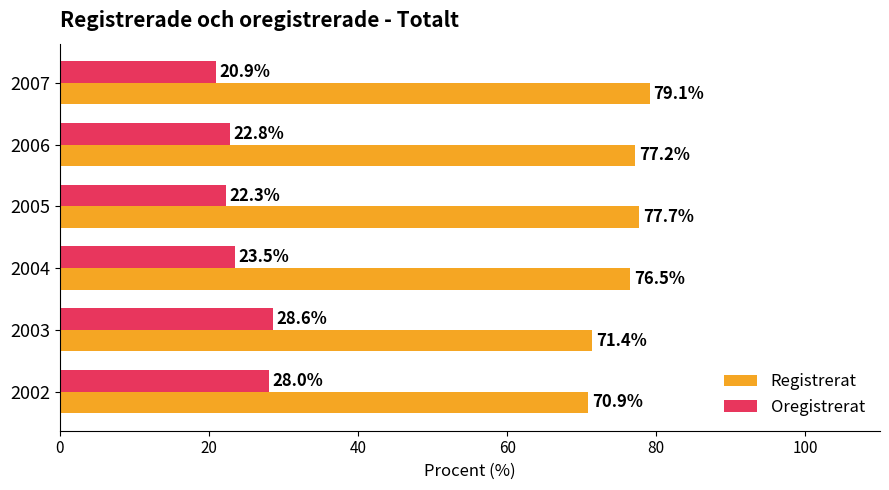

What is the smallest value displayed?

20.9